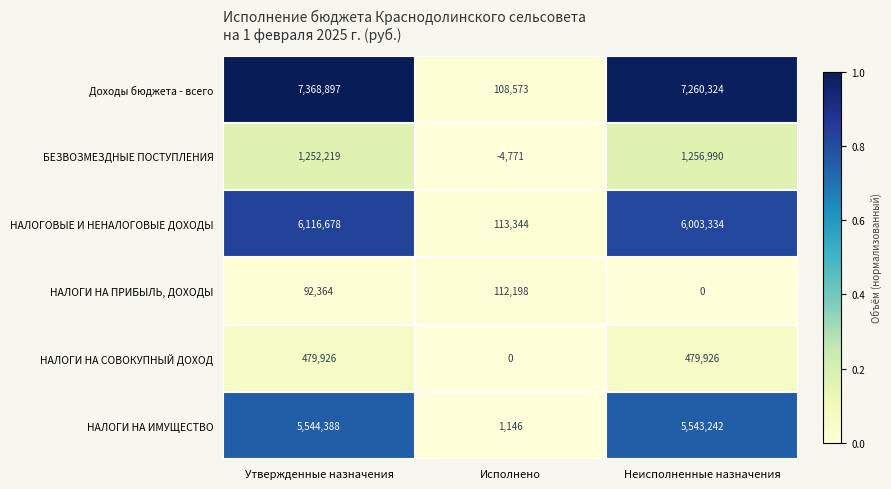

Where is НАЛОГОВЫЕ И НЕНАЛОГОВЫЕ ДОХОДЫ nearest to the value 3115011?

Неисполненные назначения